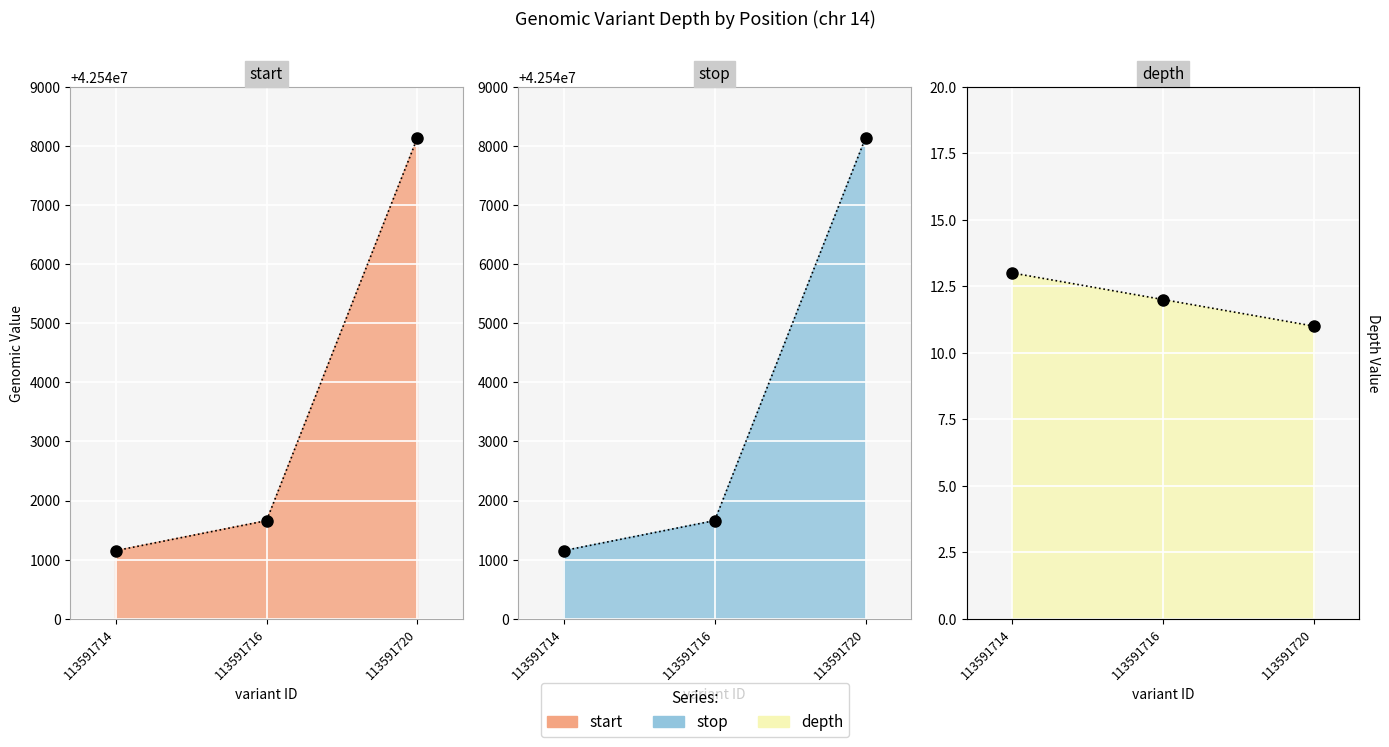

What is the minimum value for stop?

42541153